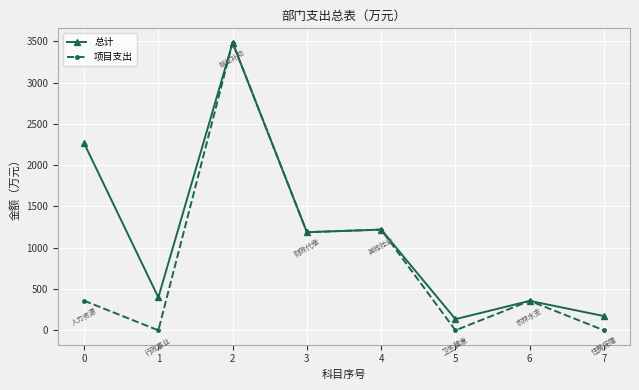

What is the difference between the highest and lowest values at 0?

1907.1